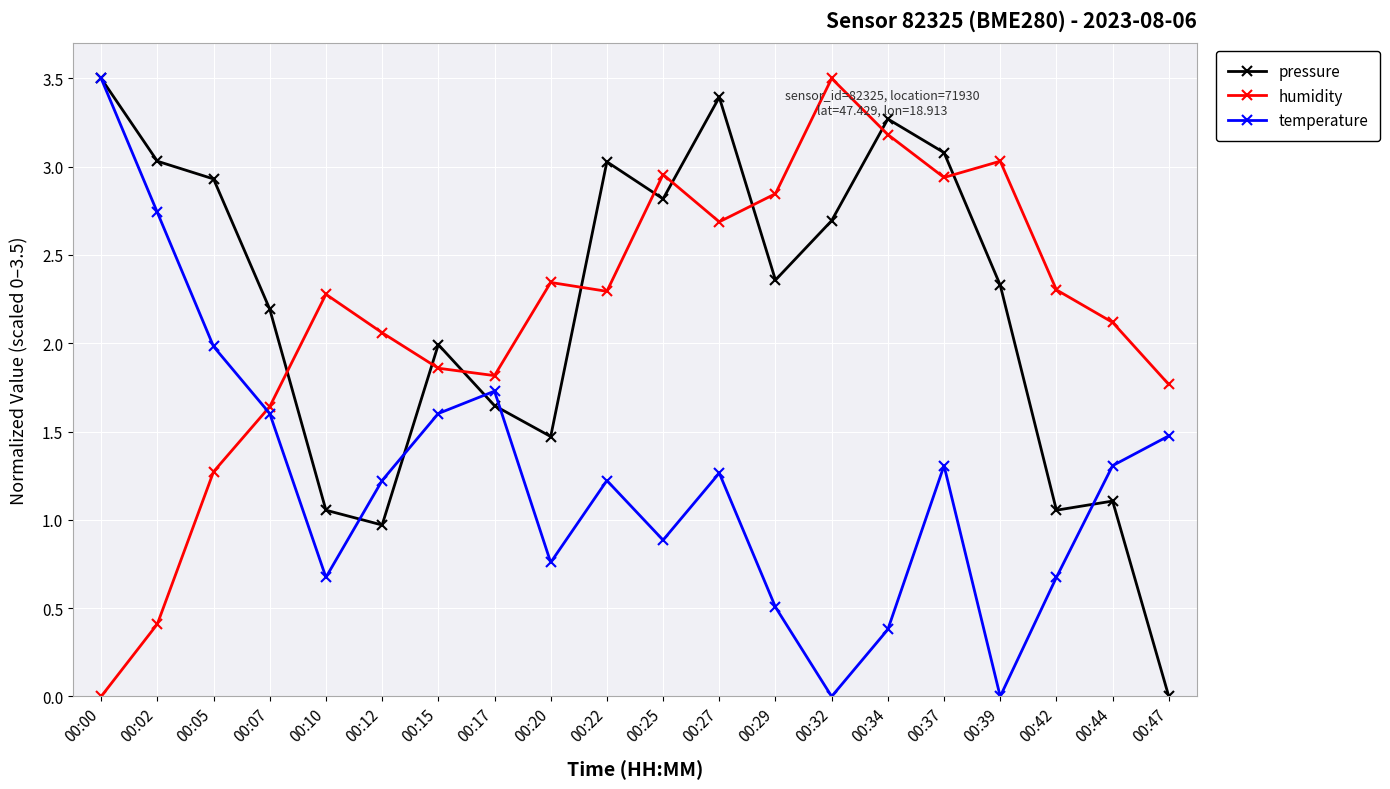

How many distinct data groups are displayed?

3